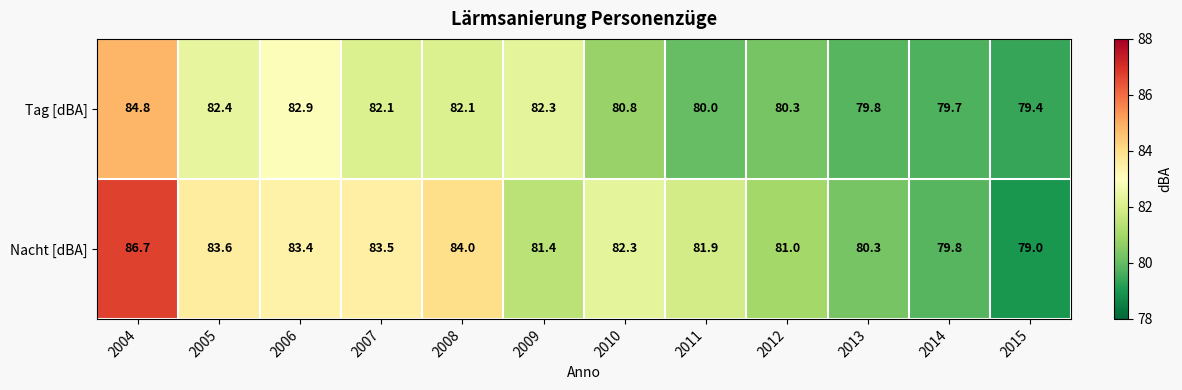

What is the difference between the Tag [dBA] values at 2006 and 2007?

0.8